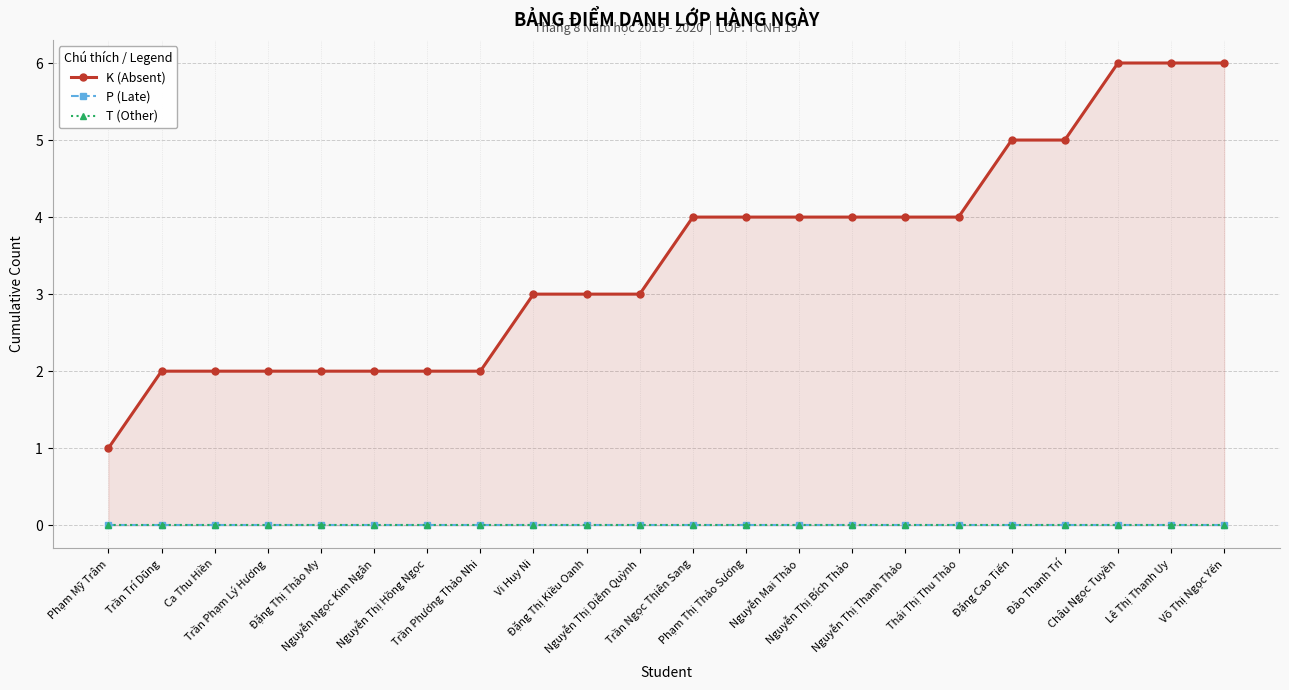

The T (Other) series shows 0 at Nguyễn Ngọc Kim Ngân. True or false?

True